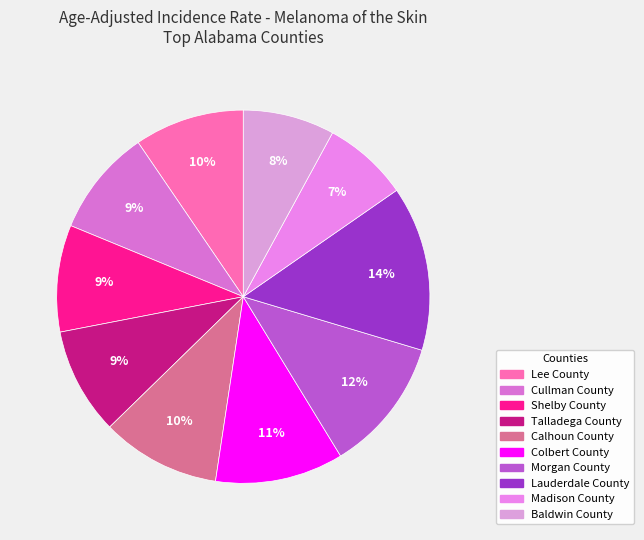

What percentage is the Shelby County slice, to the nearest percent?

9%